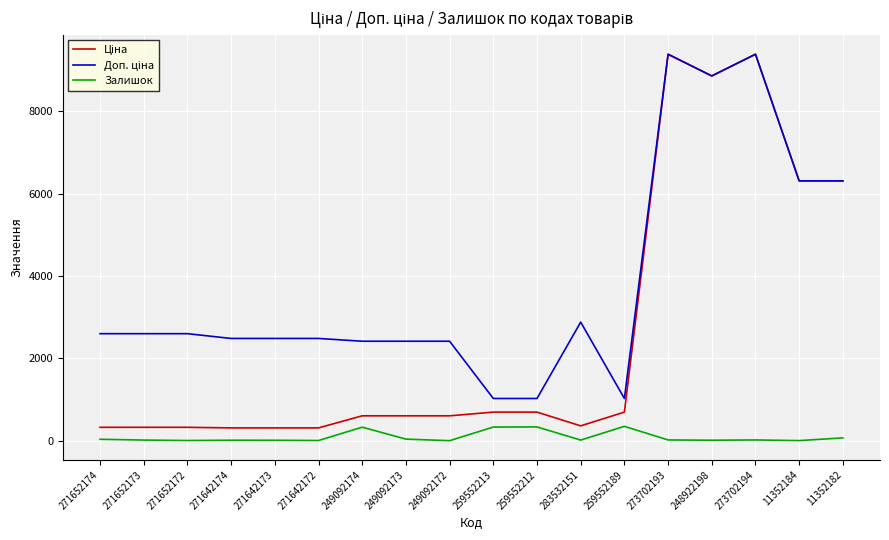

The value of Залишок at 259552189 is 348.0. True or false?

True